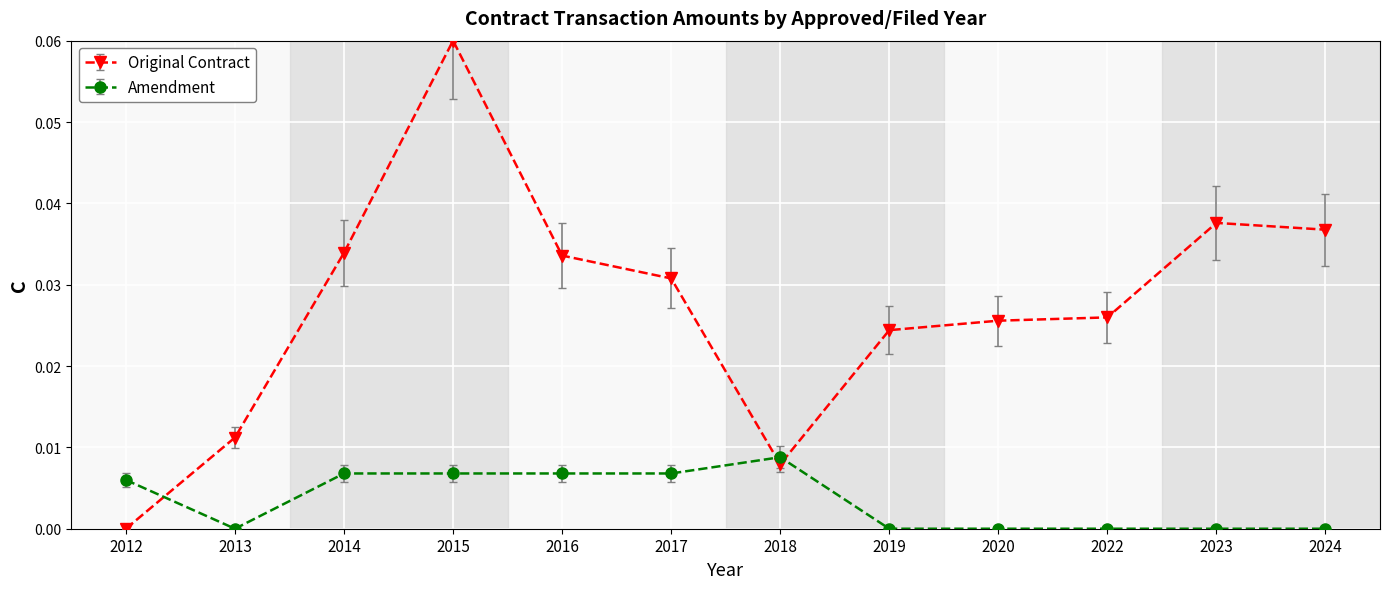

List the series in order of their overall mean, lowest first.

Amendment, Original Contract